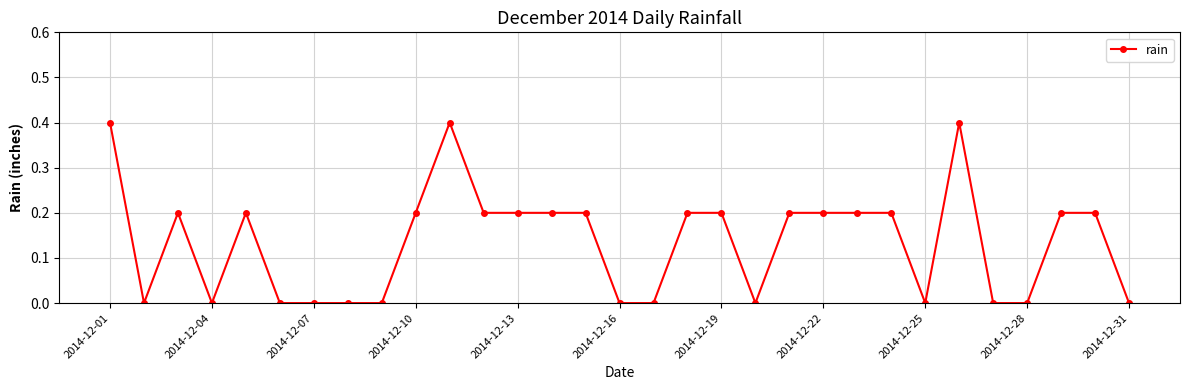

How many categories are shown in the chart?

31